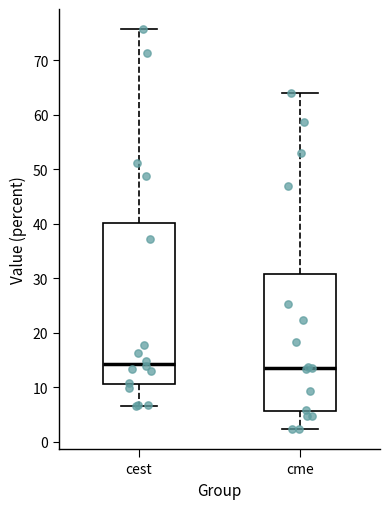

Comparing the boxes themselves (not the whiskers), which one is the tallest?

cest